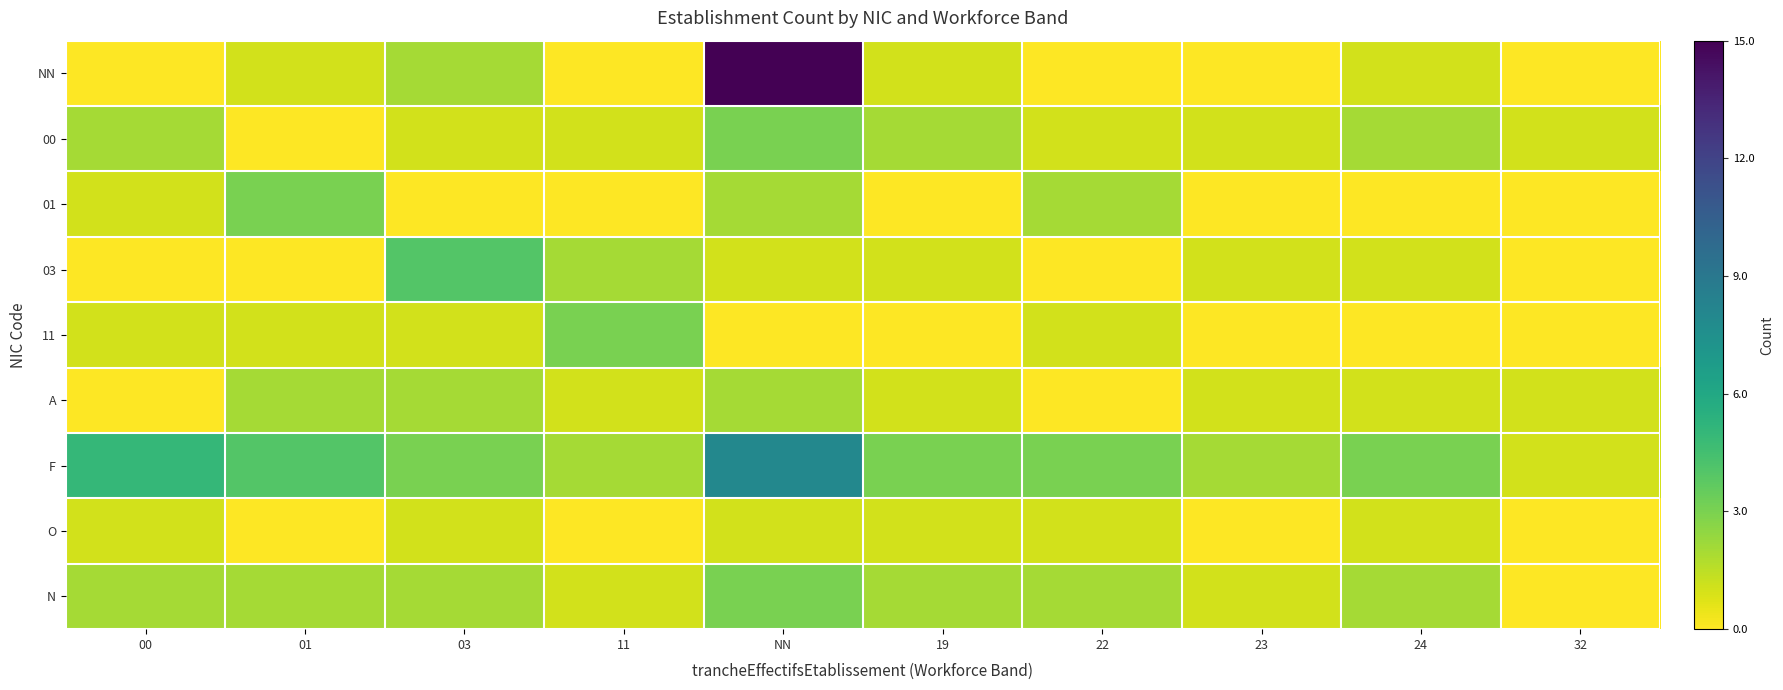

Reading left to right, transcribe all the data shown in this chart.

NN: 00=0.0	01=0.1	03=0.1	11=0.0	NN=1.0	19=0.1	22=0.0	23=0.0	24=0.1	32=0.0
00: 00=0.1	01=0.0	03=0.1	11=0.1	NN=0.2	19=0.1	22=0.1	23=0.1	24=0.1	32=0.1
01: 00=0.1	01=0.2	03=0.0	11=0.0	NN=0.1	19=0.0	22=0.1	23=0.0	24=0.0	32=0.0
03: 00=0.0	01=0.0	03=0.3	11=0.1	NN=0.1	19=0.1	22=0.0	23=0.1	24=0.1	32=0.0
11: 00=0.1	01=0.1	03=0.1	11=0.2	NN=0.0	19=0.0	22=0.1	23=0.0	24=0.0	32=0.0
A: 00=0.0	01=0.1	03=0.1	11=0.1	NN=0.1	19=0.1	22=0.0	23=0.1	24=0.1	32=0.1
F: 00=0.3	01=0.3	03=0.2	11=0.1	NN=0.5	19=0.2	22=0.2	23=0.1	24=0.2	32=0.1
O: 00=0.1	01=0.0	03=0.1	11=0.0	NN=0.1	19=0.1	22=0.1	23=0.0	24=0.1	32=0.0
N: 00=0.1	01=0.1	03=0.1	11=0.1	NN=0.2	19=0.1	22=0.1	23=0.1	24=0.1	32=0.0